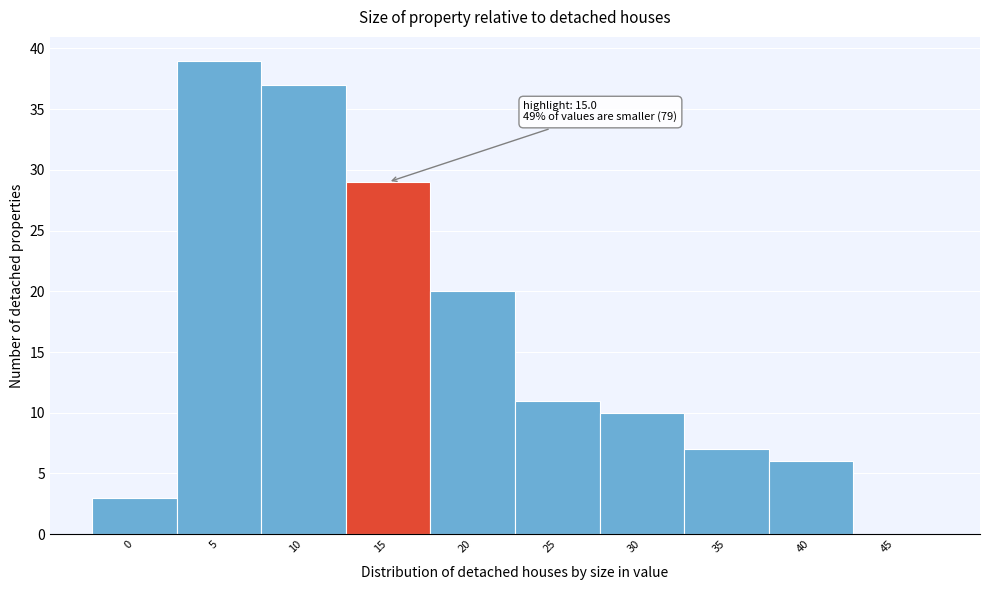

Reading left to right, what are all the values shown in this chart?

0=3	5=39	10=37	15=29	20=20	25=11	30=10	35=7	40=6	45=0